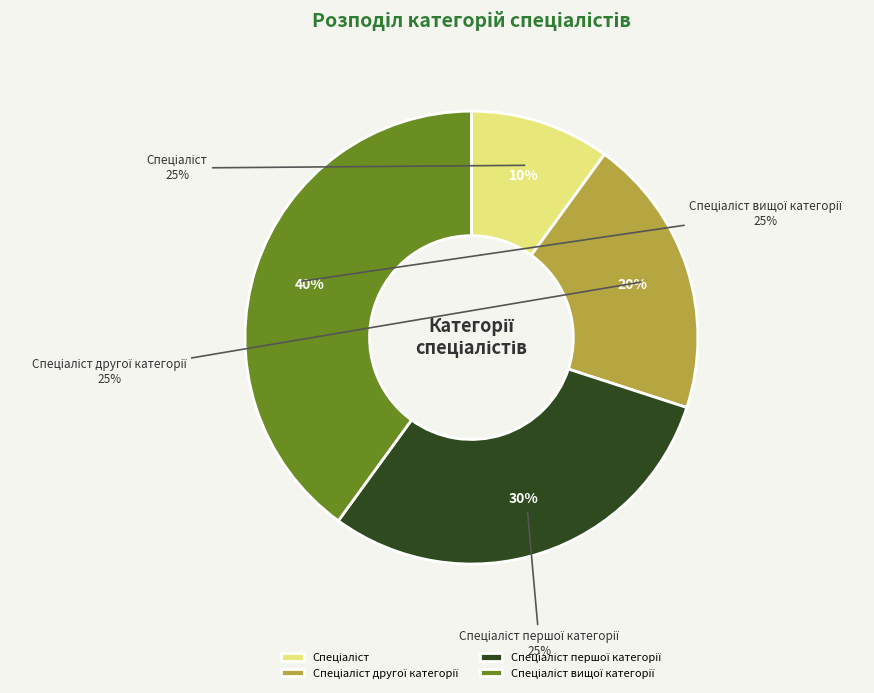

To the nearest percent, what is the combined percentage of Спеціаліст вищої категорії and Спеціаліст першої категорії?

70%